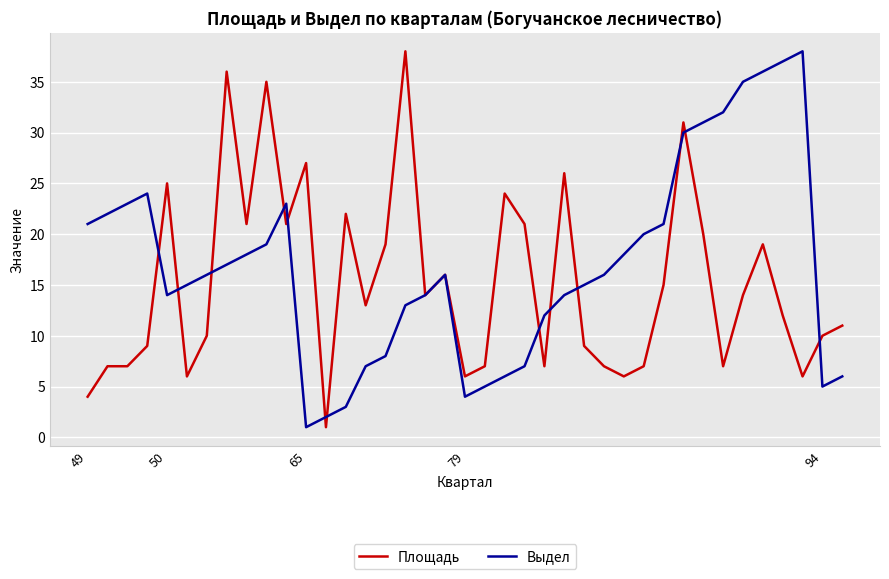

Rank the series by their average value, from highest to lowest.

Выдел, Площадь